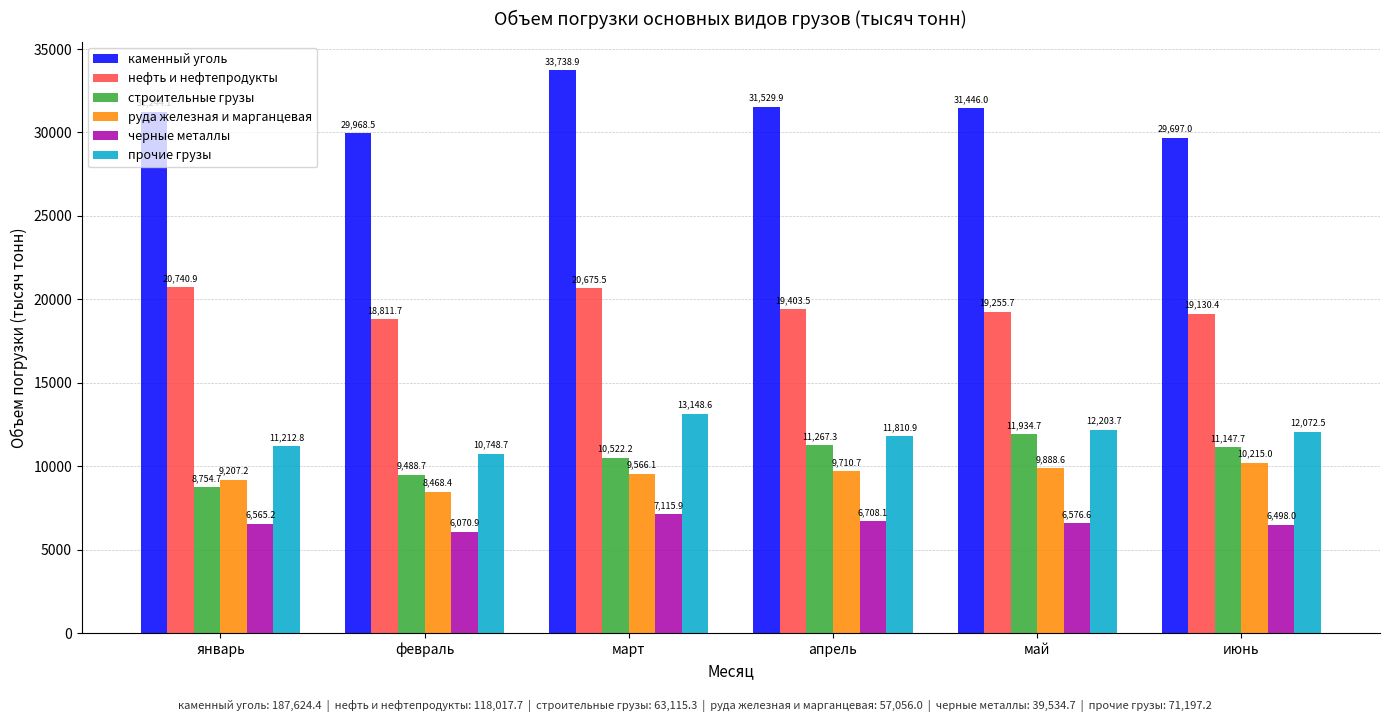

True or false: руда железная и марганцевая has a value of 13638.6 at апрель.

False